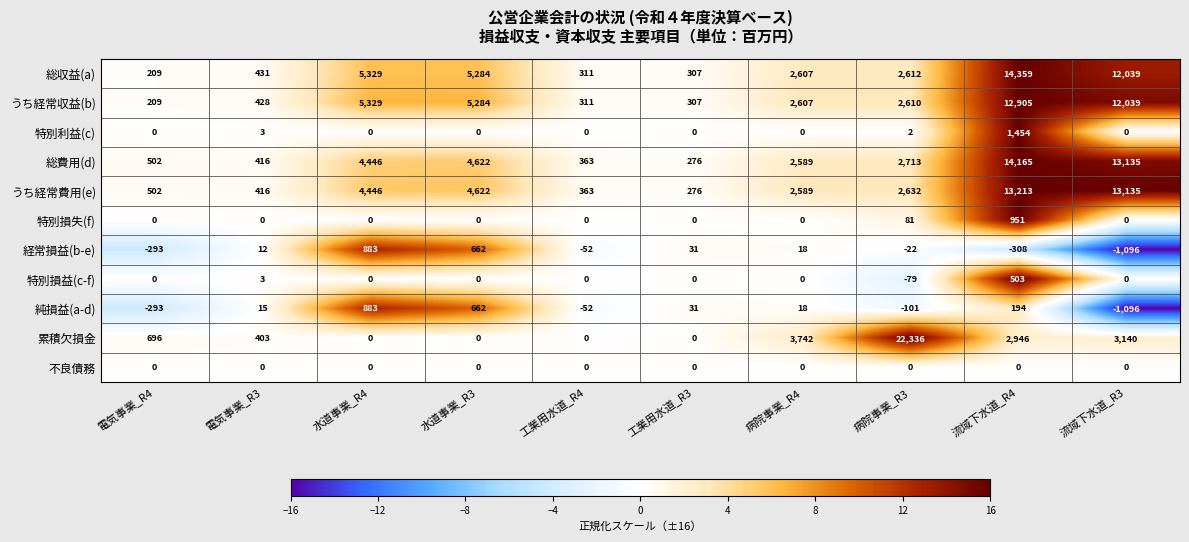

How many values in the 純損益(a-d) series are below 18?

5